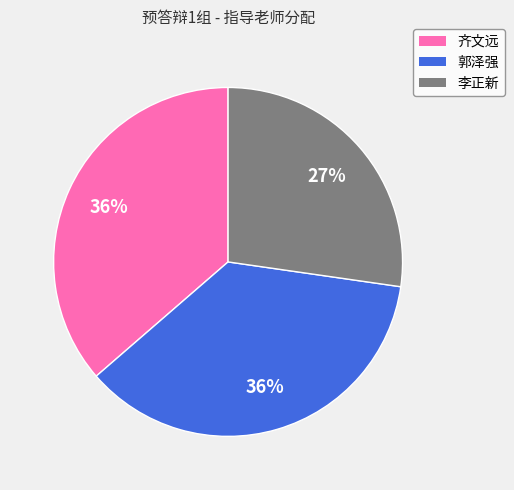

Is it true that 李正新 is 15% of the pie?

False